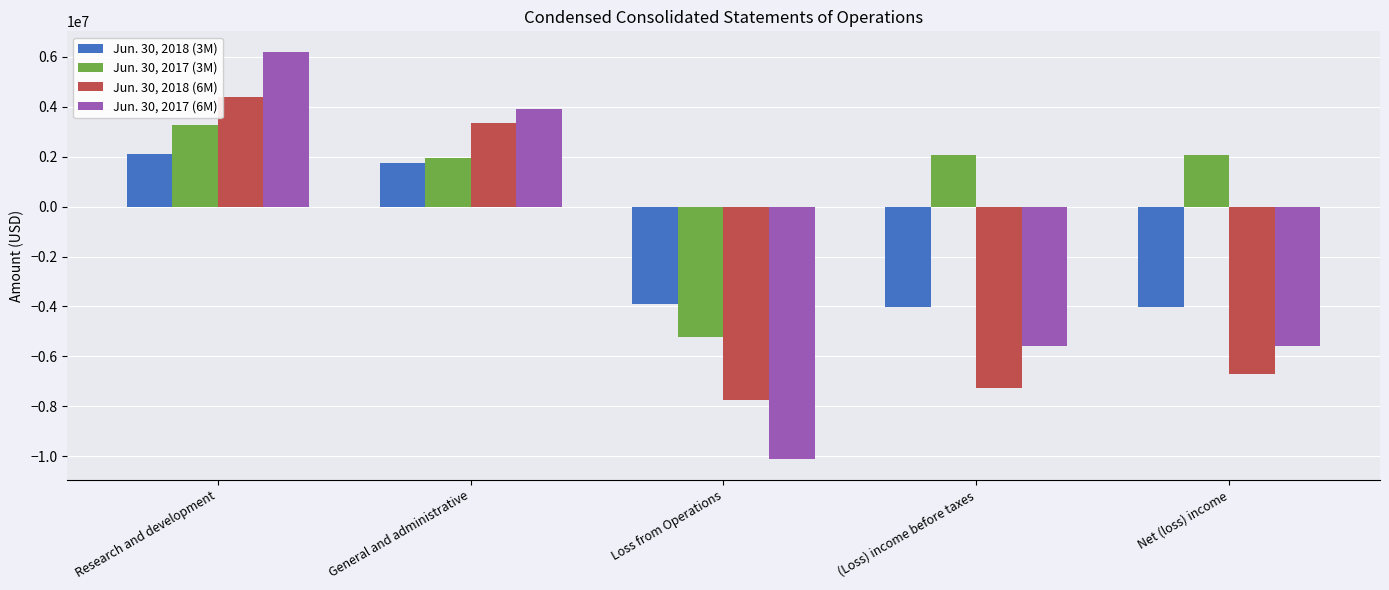

What is the difference between the second highest and second lowest values in the Jun. 30, 2018 (3M) series?

5790574